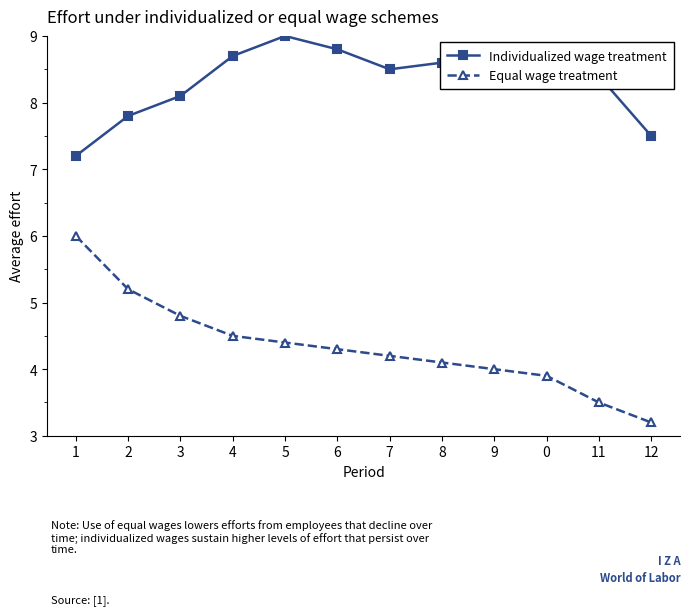

What is the label of the 8th point from the right?

5